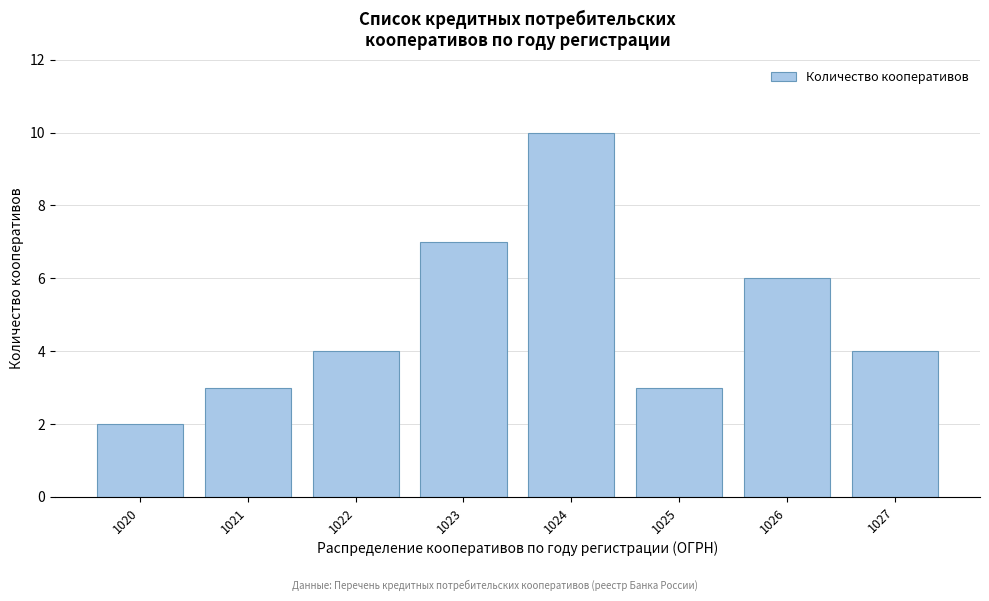

Reading left to right, extract all data points from this chart.

1020=2	1021=3	1022=4	1023=7	1024=10	1025=3	1026=6	1027=4